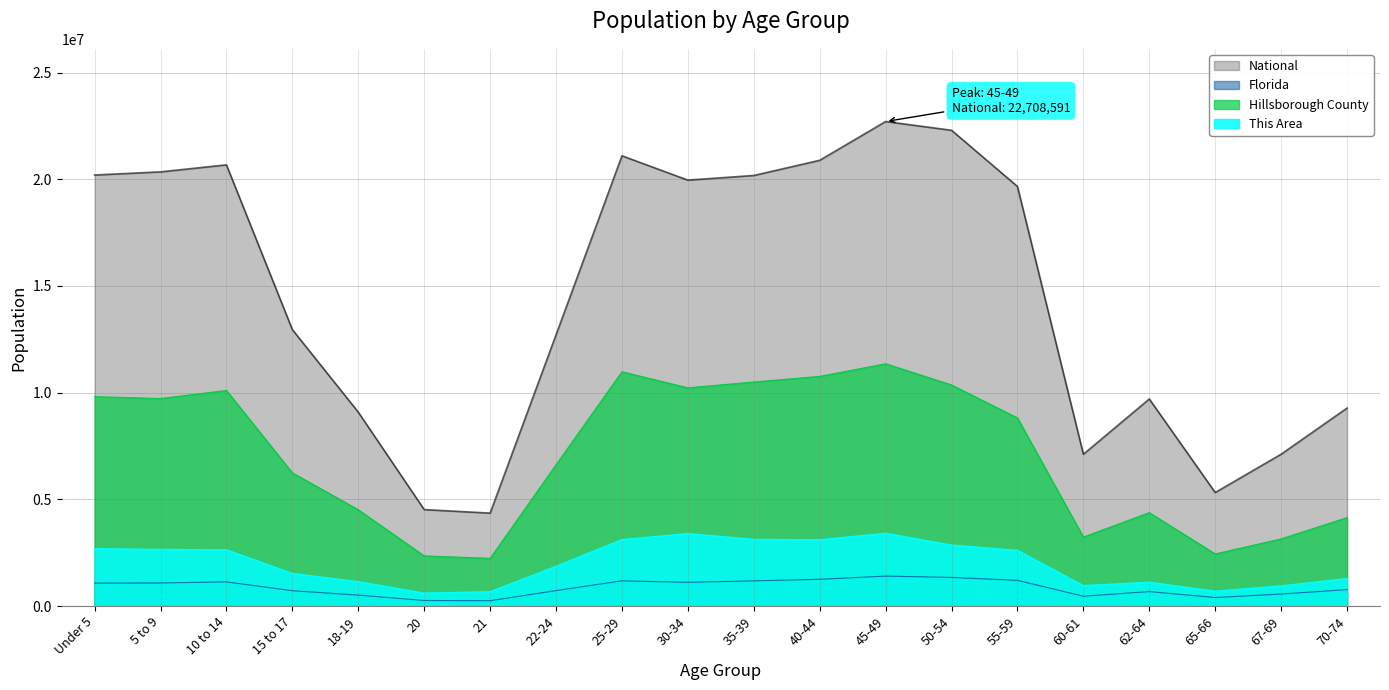

The Hillsborough County series shows 2543669.5 at 18-19. True or false?

False